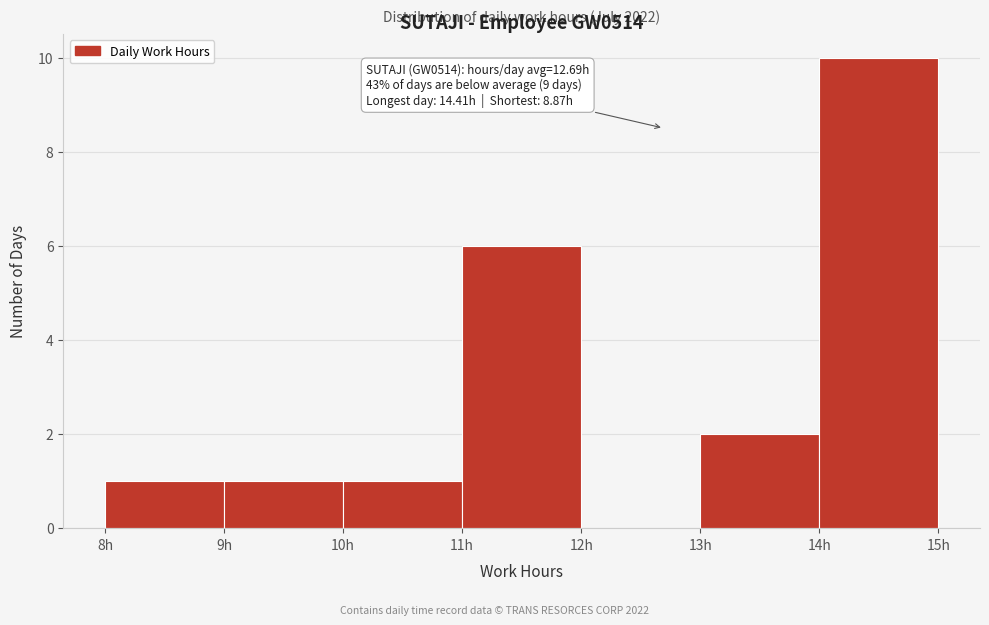

Over which range of the x-axis is the bar tallest?

14 to 15